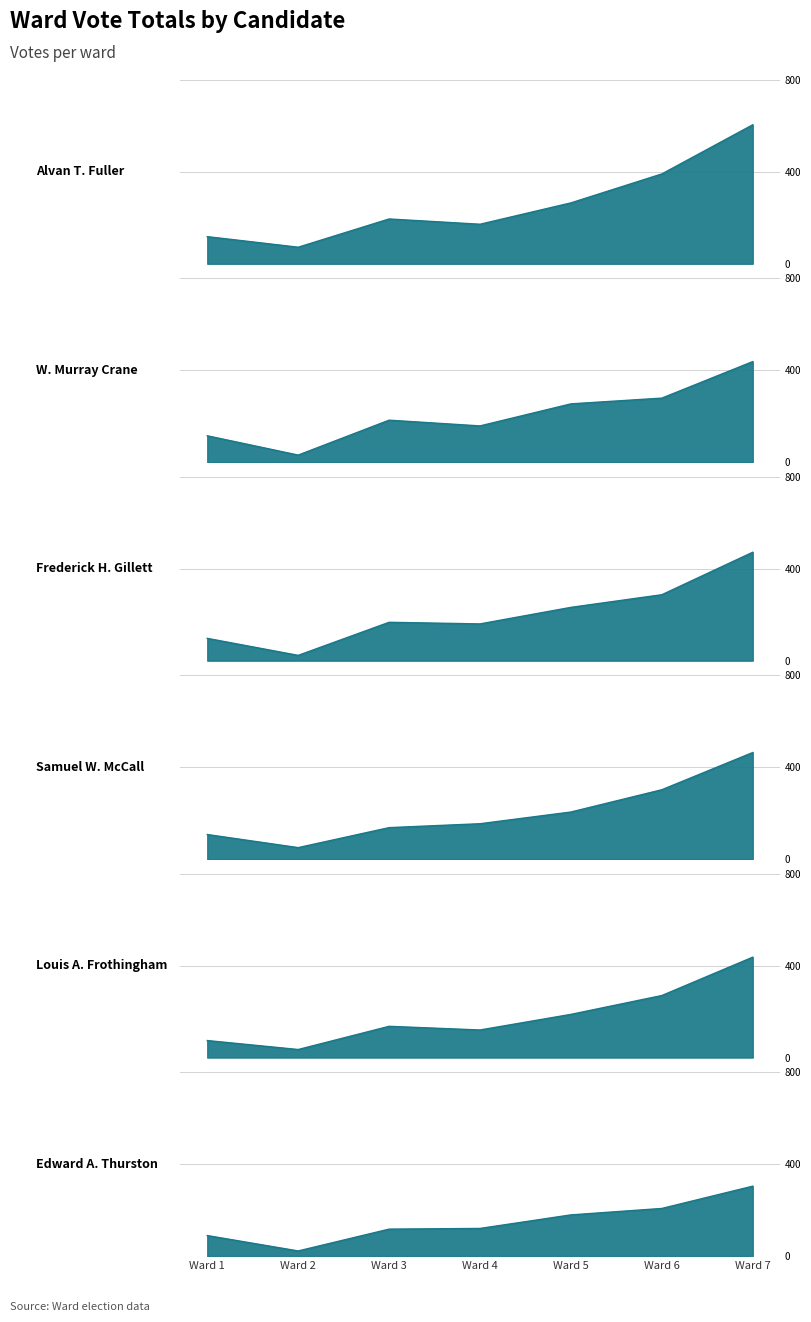

Rank the categories by Louis A. Frothingham value from lowest to highest.

Ward 2, Ward 1, Ward 4, Ward 3, Ward 5, Ward 6, Ward 7